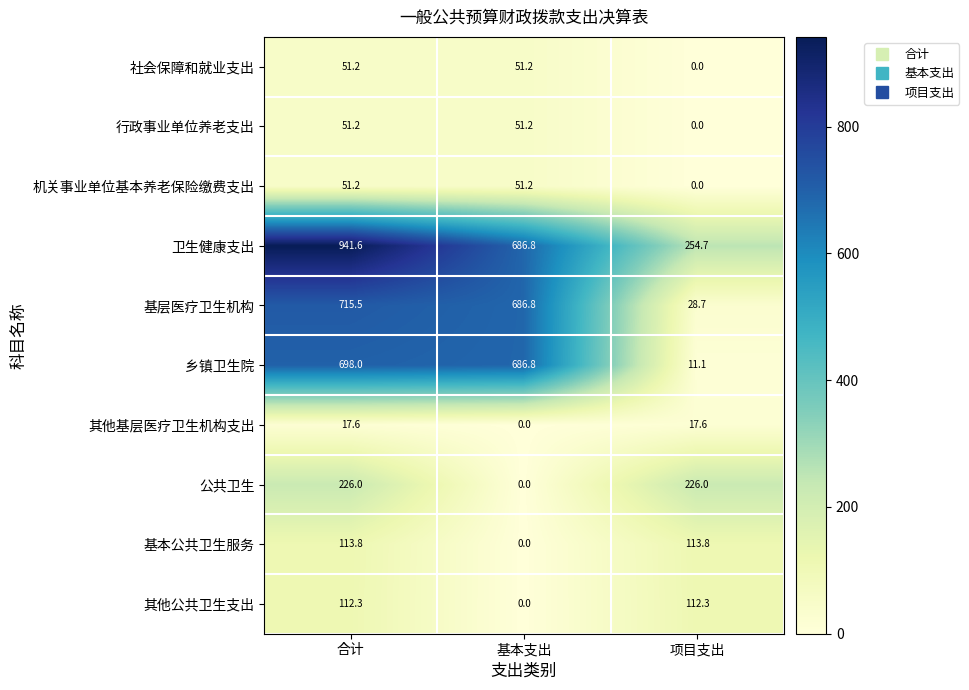

The value of 乡镇卫生院 at 合计 is 698.0. True or false?

True